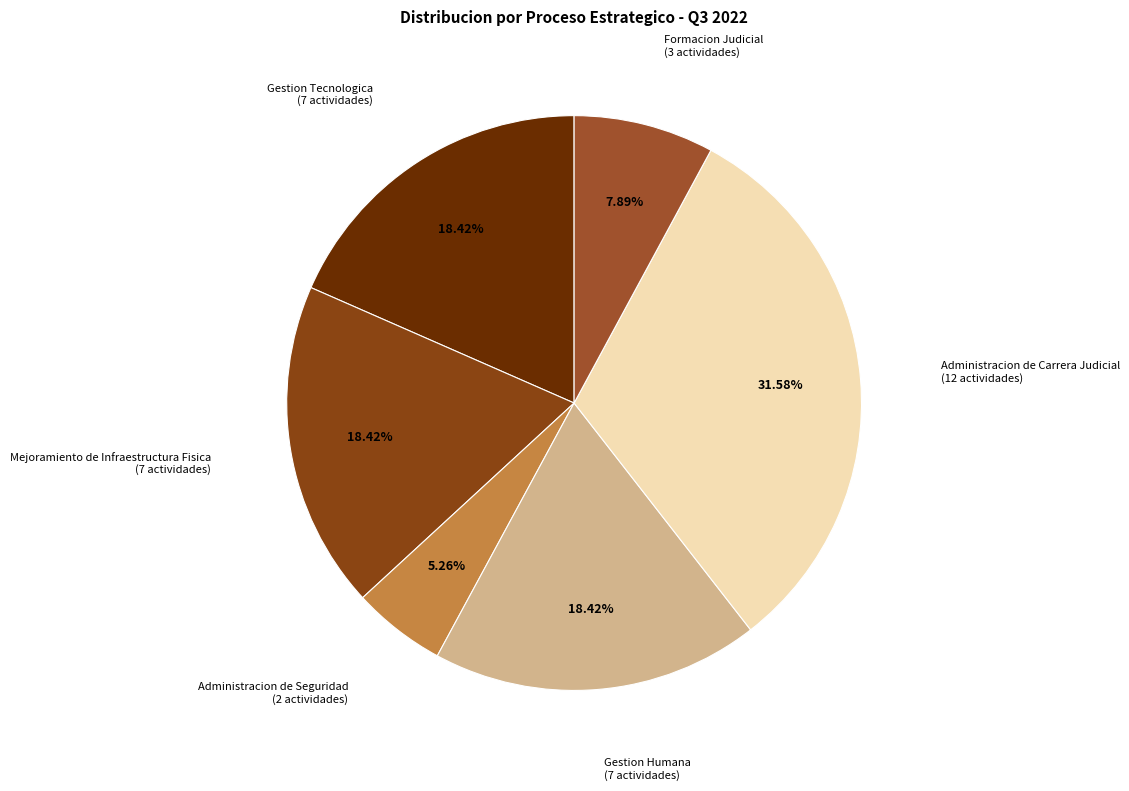

To the nearest percent, what is the difference between the largest and smallest slice percentages?

26%